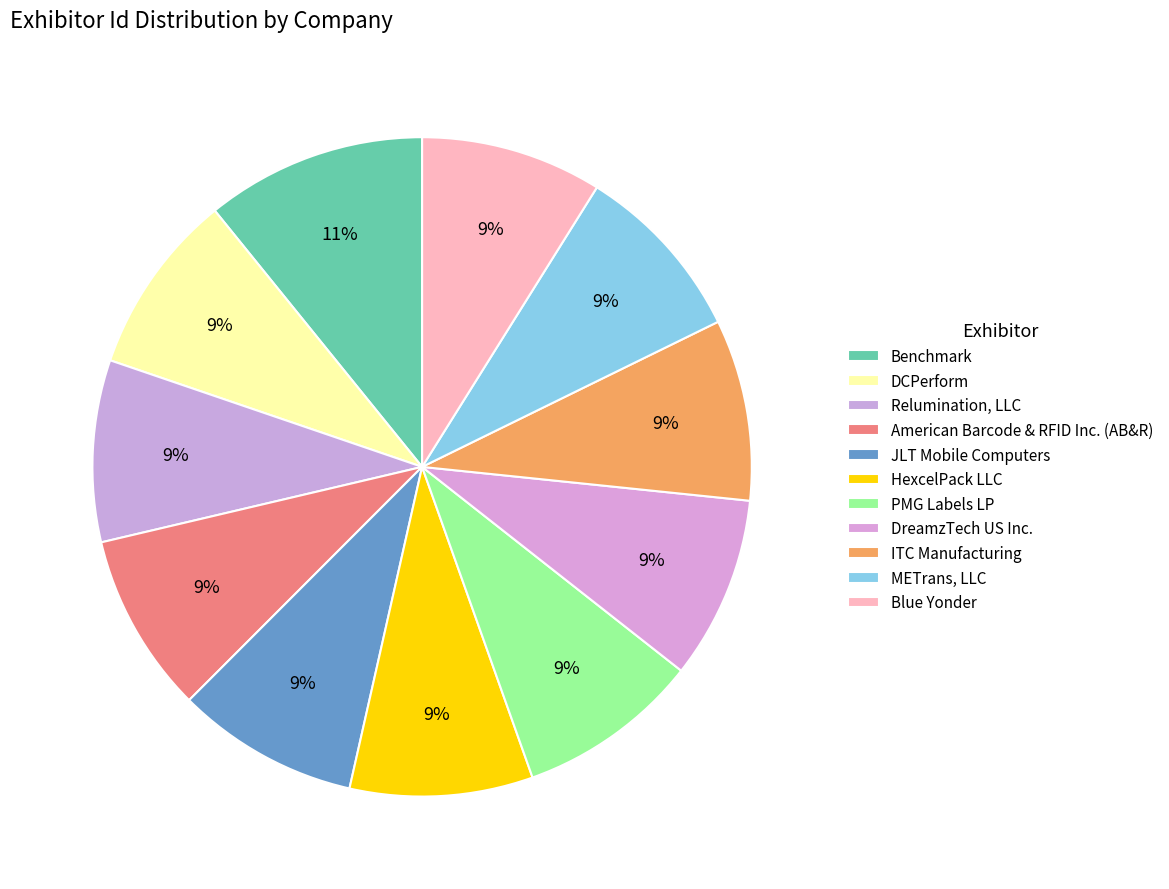

Count the number of slices in the pie.

11